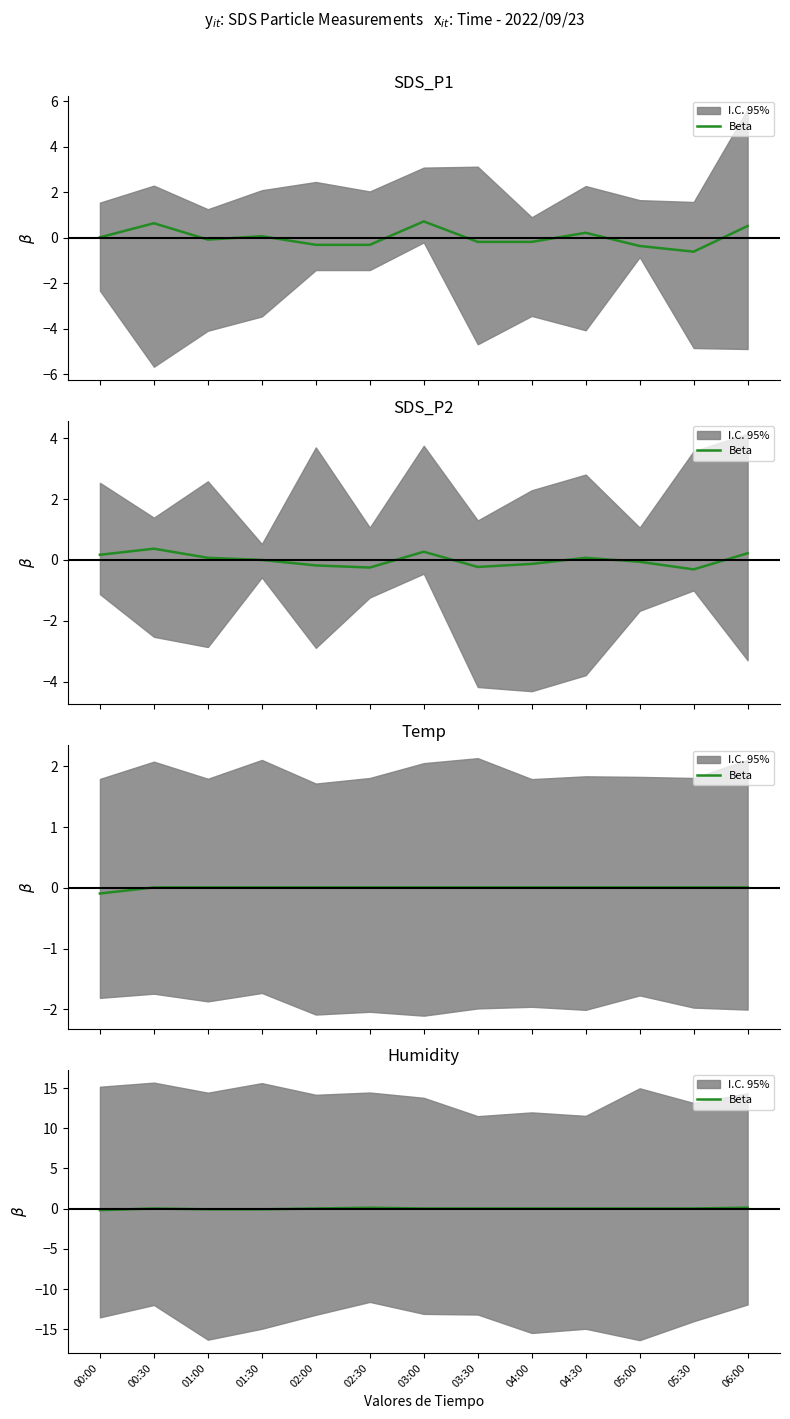

At which label does the data first exceed 0?

00:30